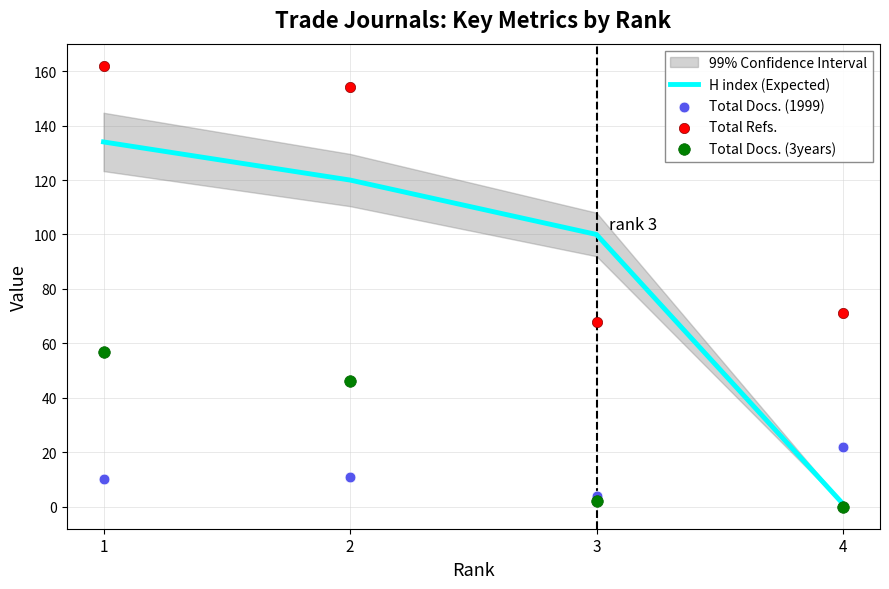

Is the value of Total Refs. at 1 greater than the value of Total Docs. (1999) at 2?

Yes